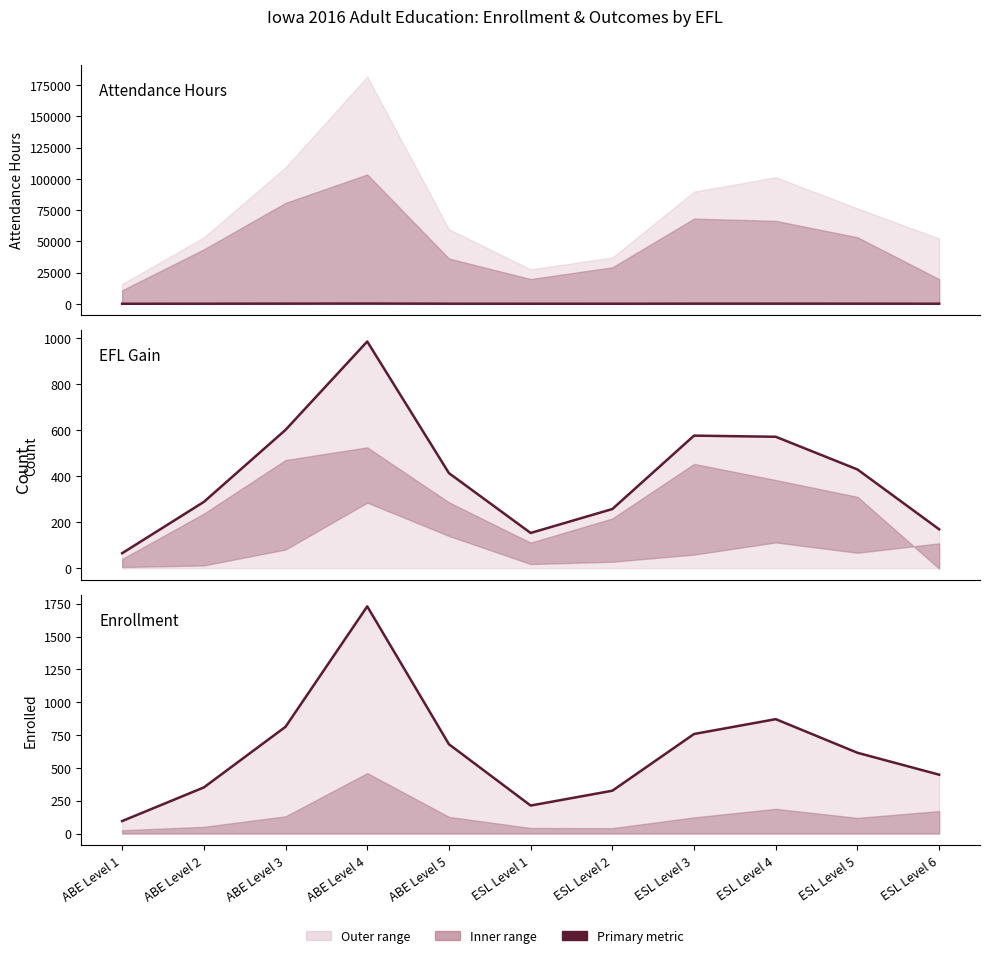

What is the total value across all series at ABE Level 4?

2896.7